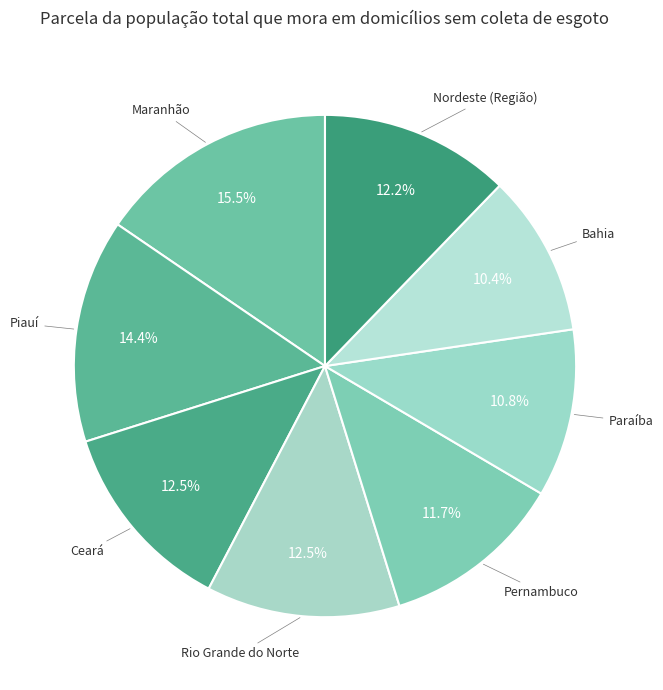

What percentage is NOT represented by Maranhão?

84.5%